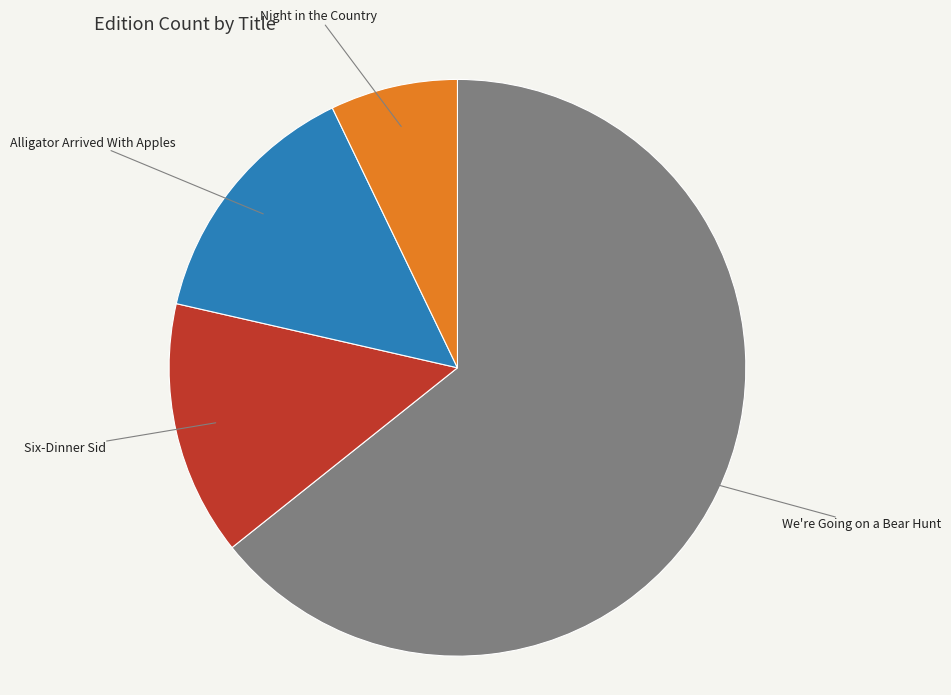

How many slices are in this pie chart?

4